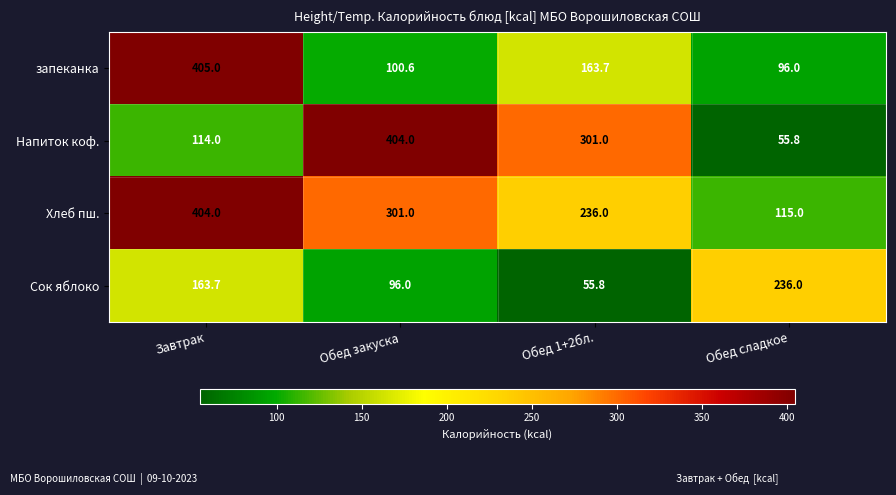

What is the lowest value of the Сок яблоко series?

55.8